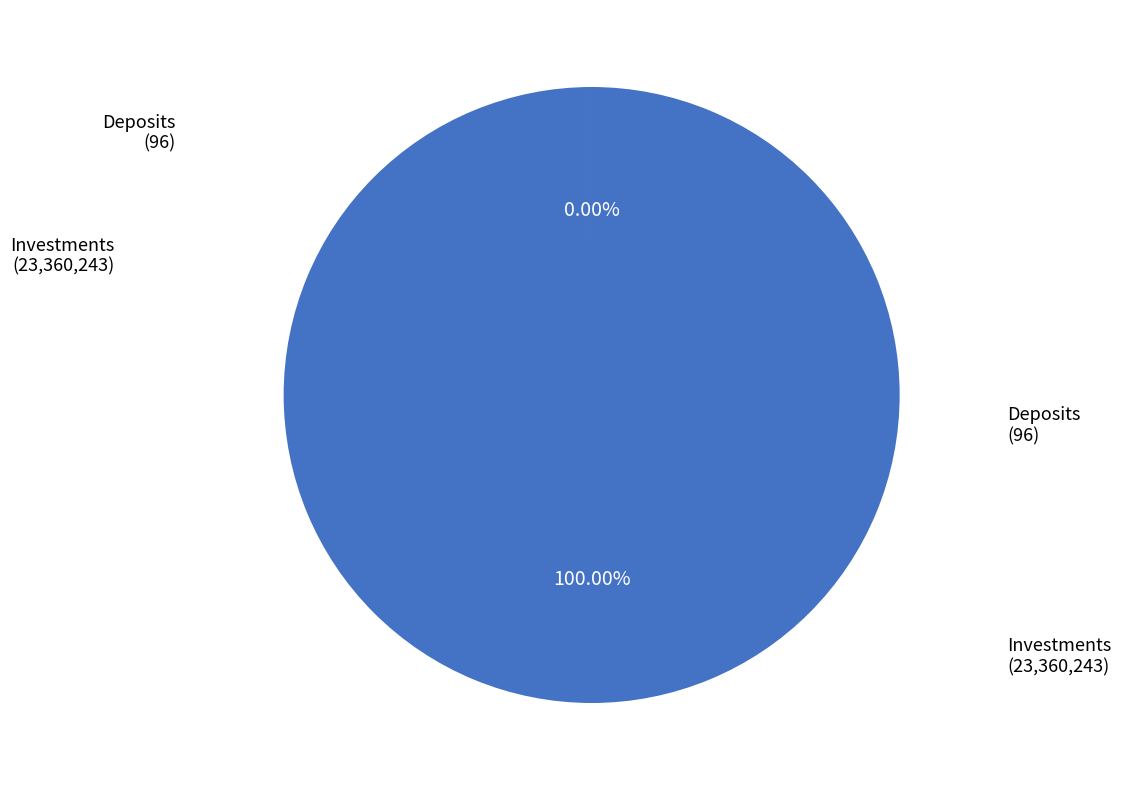

Is the sum of Deposits and Investments greater than half?

Yes